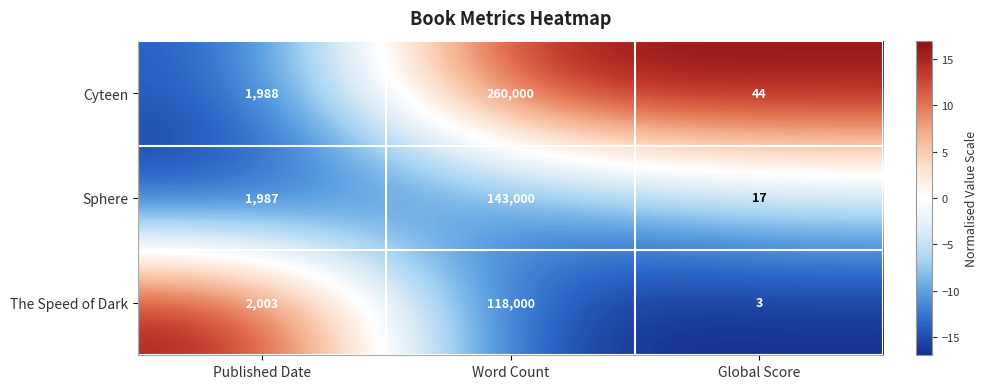

What is the difference between the highest and lowest values at Word Count?

142000